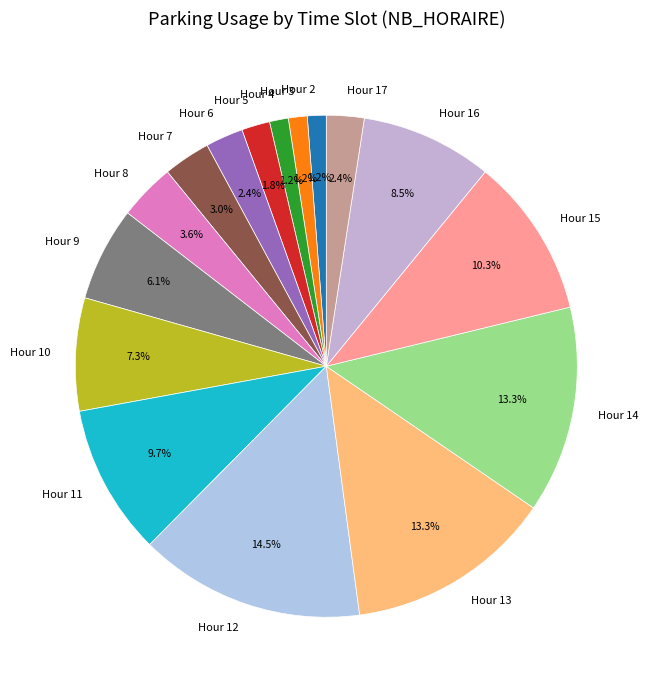

How many segments does this pie chart have?

16